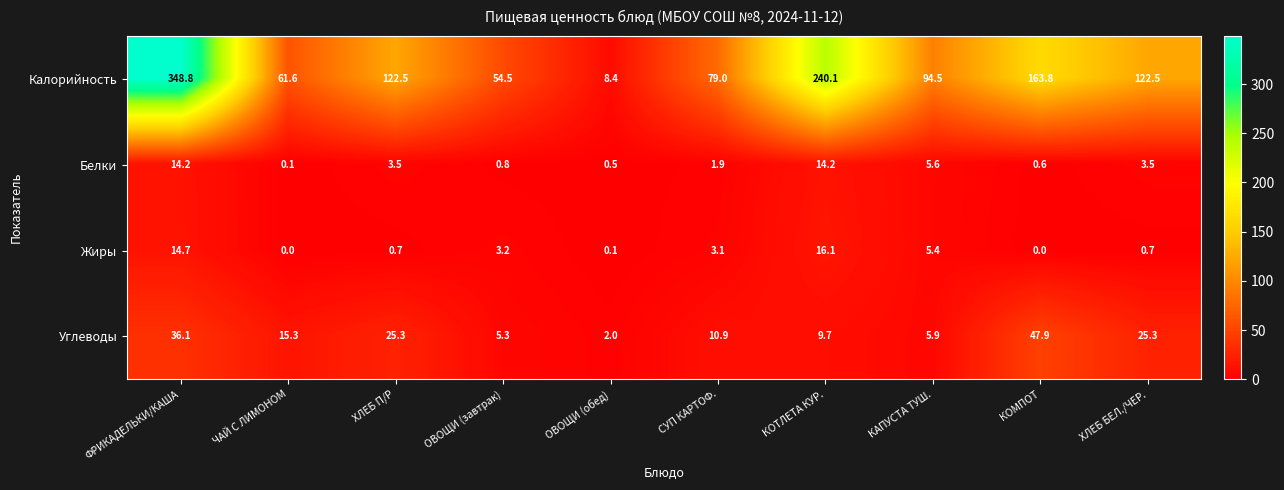

How many distinct data groups are displayed?

4